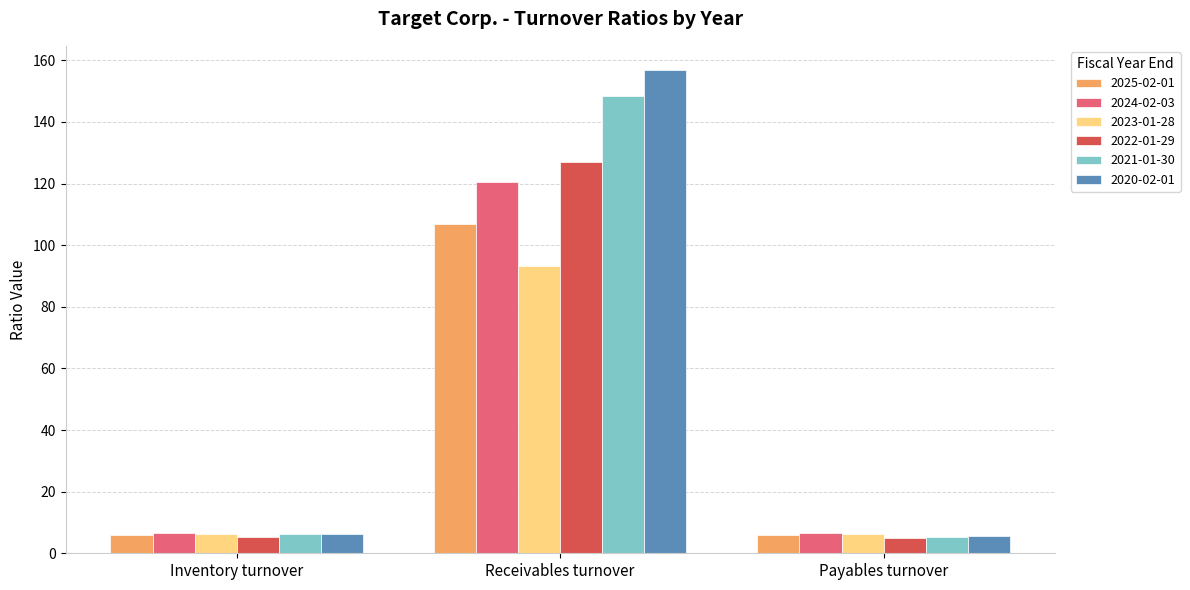

How many data points does each series have?

3